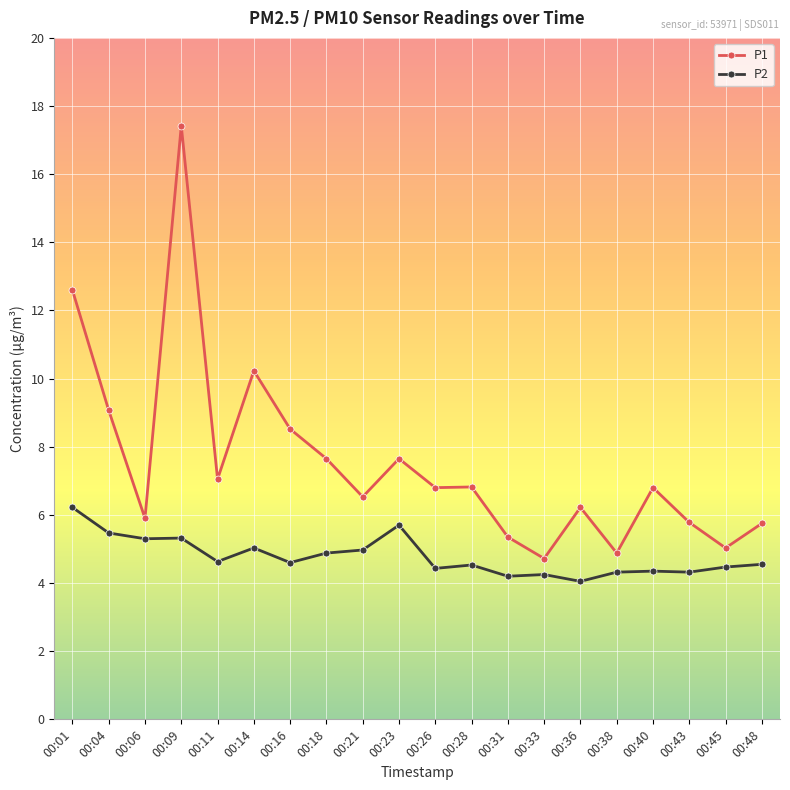

Which label corresponds to the largest value in the chart?

00:09